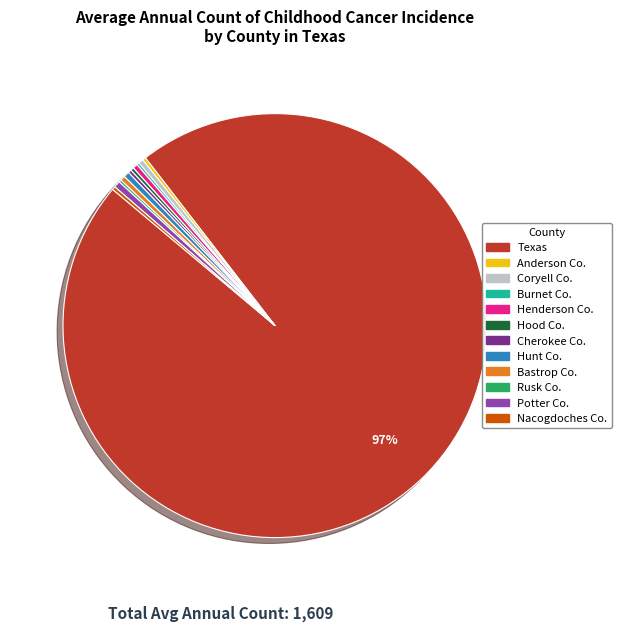

Does any single category account for the majority?

Yes